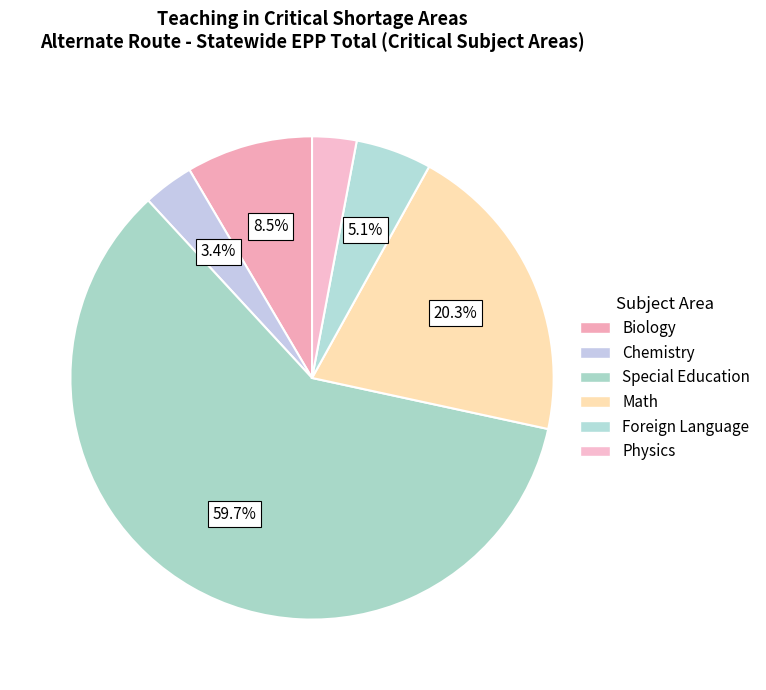

Rank the categories by value from lowest to highest.

Physics, Chemistry, Foreign Language, Biology, Math, Special Education